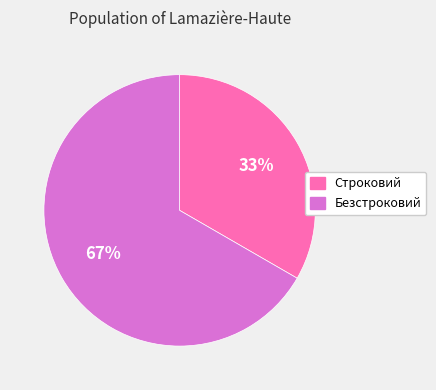

True or false: Безстроковий accounts for 67% of the total.

True